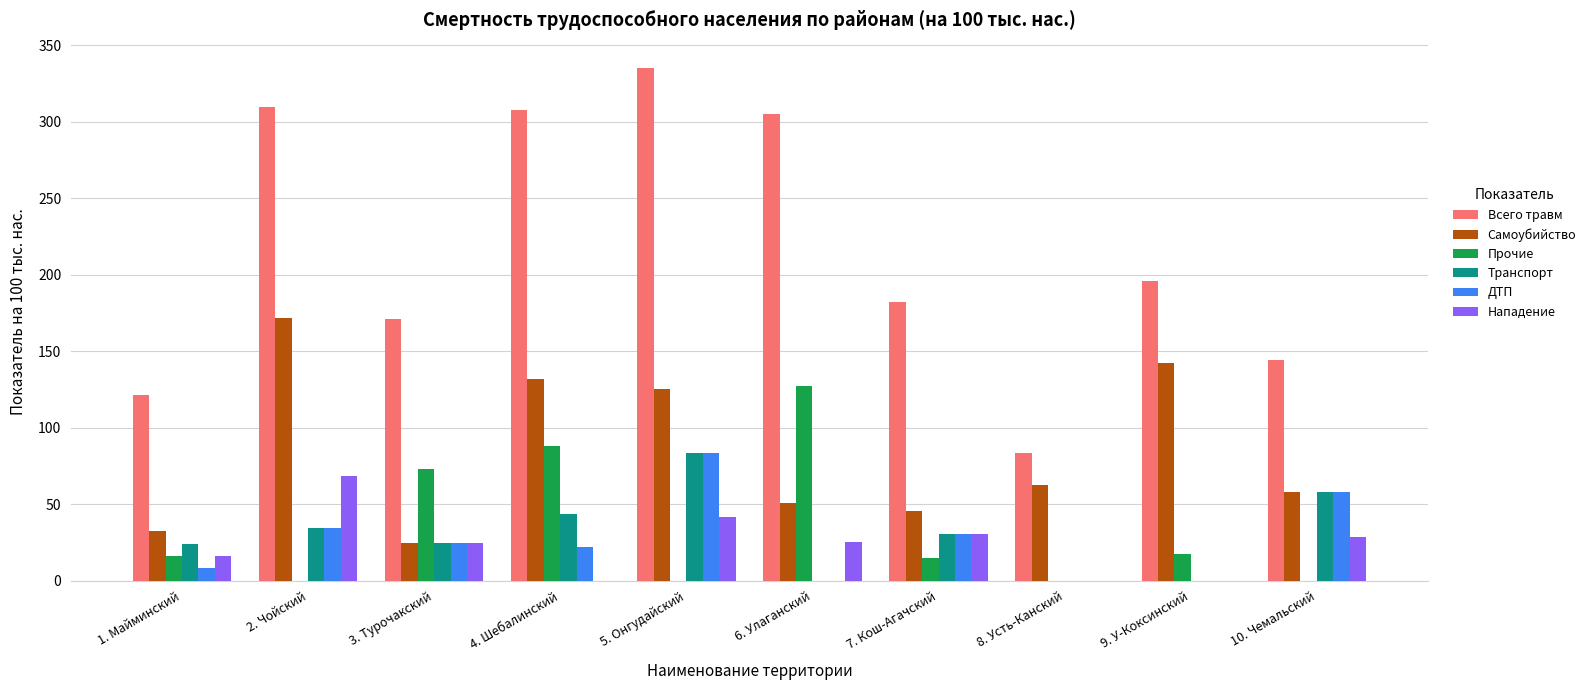

Count the number of data series in this chart.

6